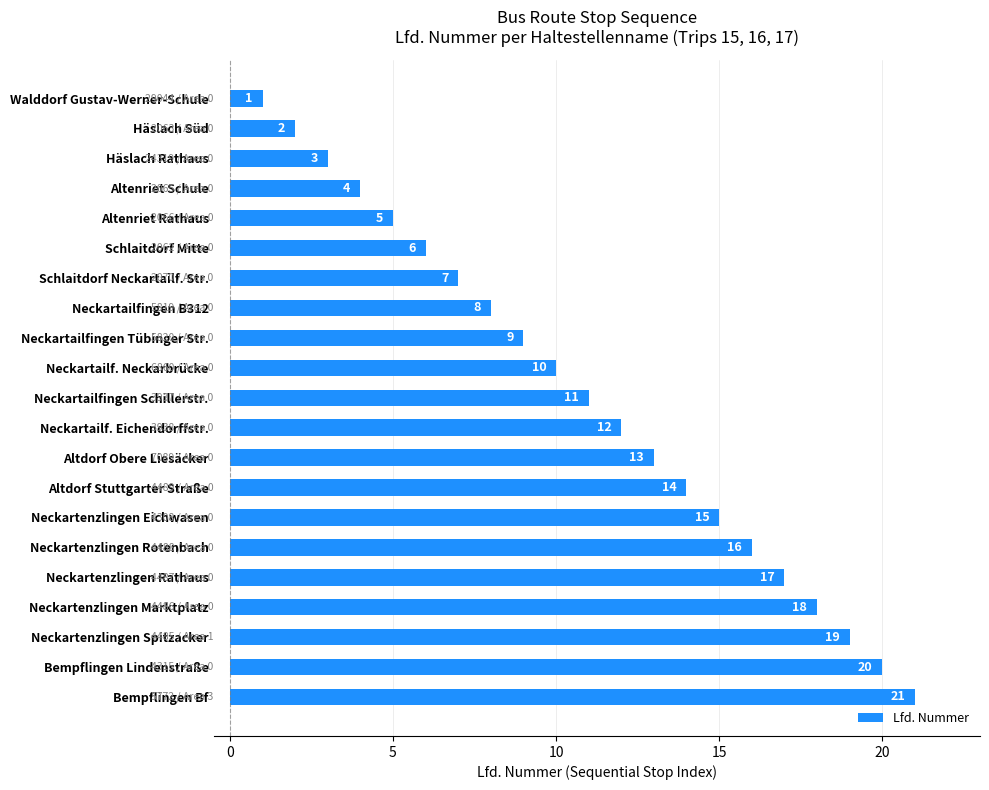

Which label corresponds to the smallest value in the chart?

Walddorf Gustav-Werner-Schule